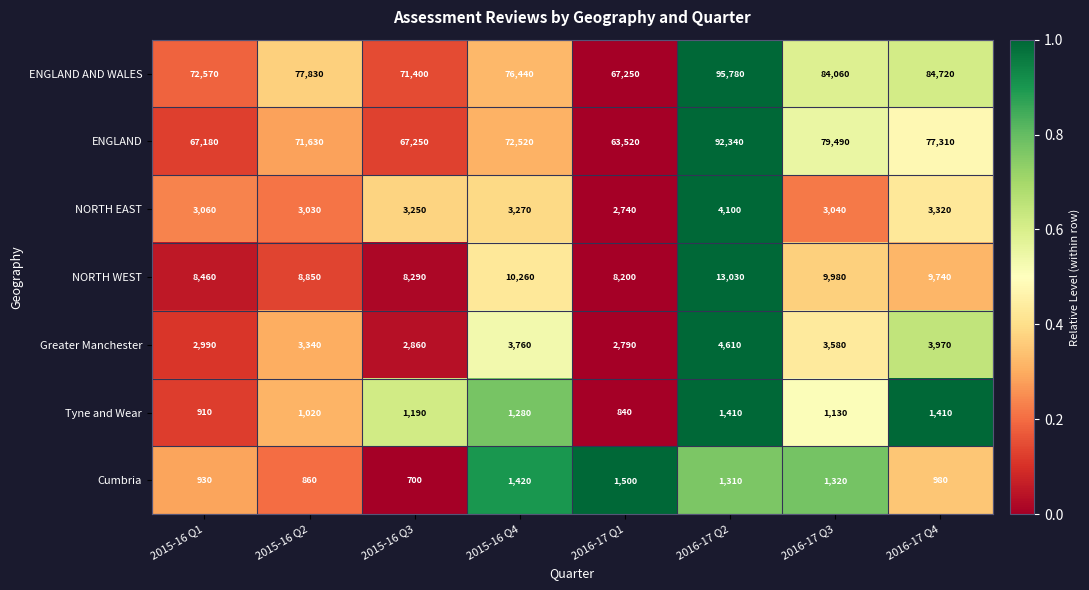

What is the sum of the NORTH WEST values at 2015-16 Q2 and 2015-16 Q1?

17310